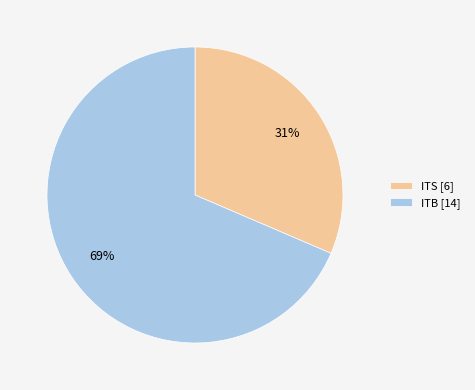

Approximately how many times larger is the value at ITB [14] compared to ITS [6]?

2.2